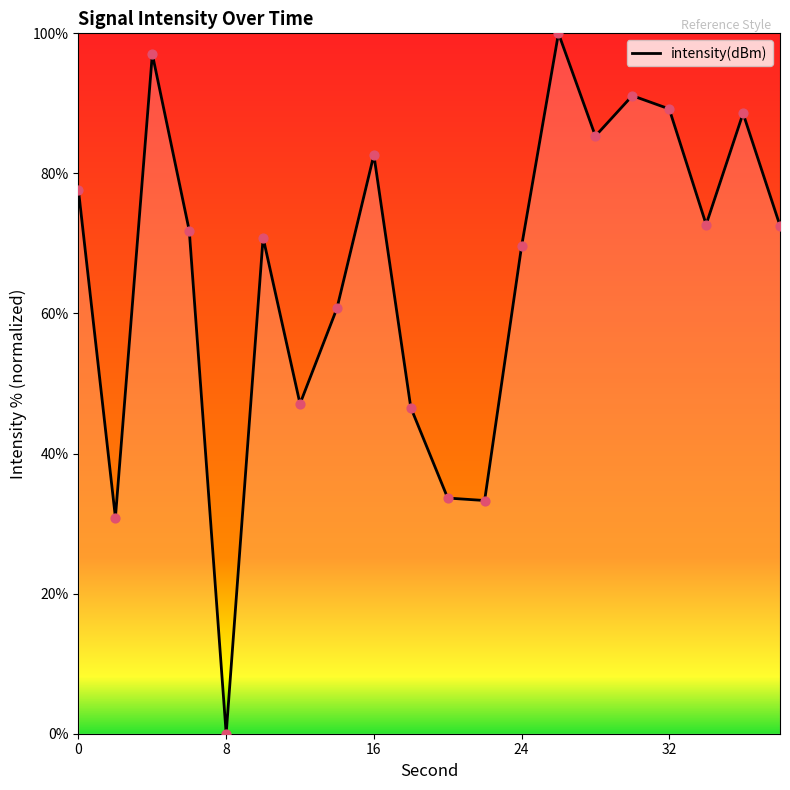

What is the maximum value shown in the chart?

100.0